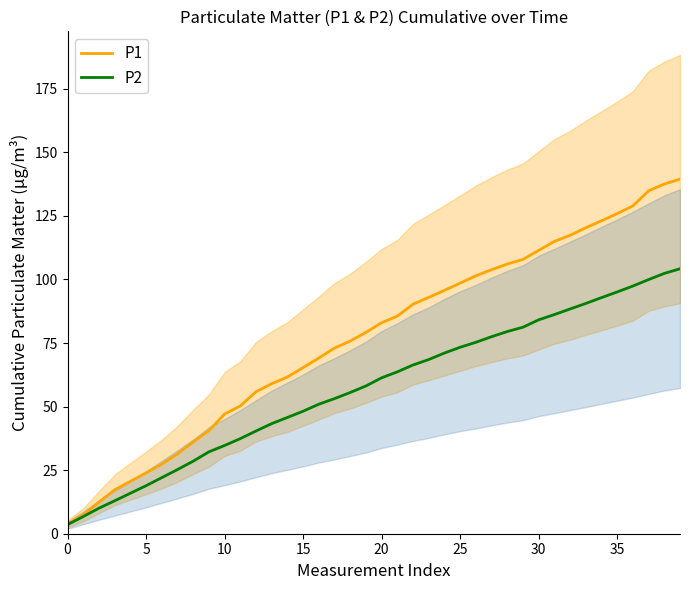

What is the lowest value of the P2 series?

3.6